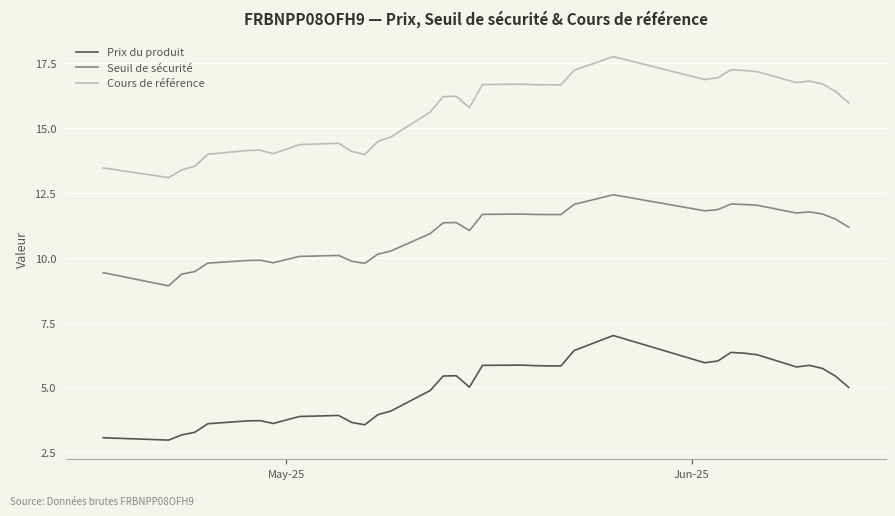

True or false: Cours de référence and Prix du produit intersect in this chart.

False